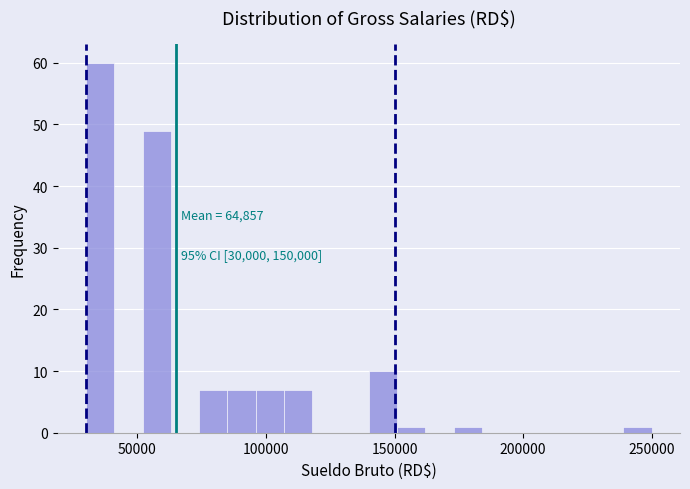

Around what value on the x-axis is the tallest bar? Give the approximate position of its centre, as read against the axis.

35000